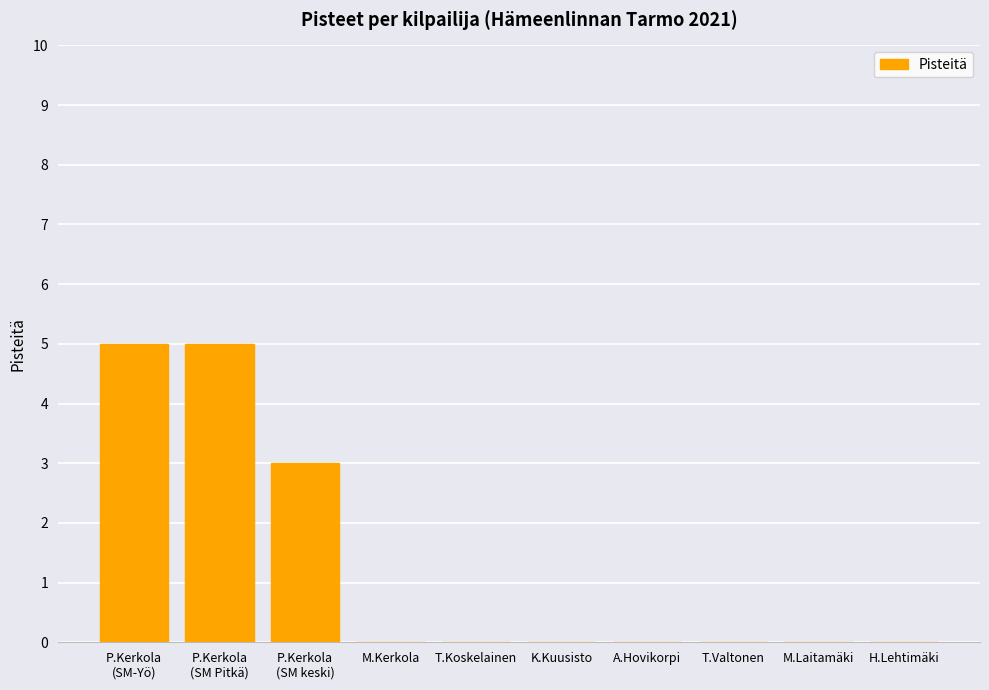

Count the values in the range 0 to 3.

8